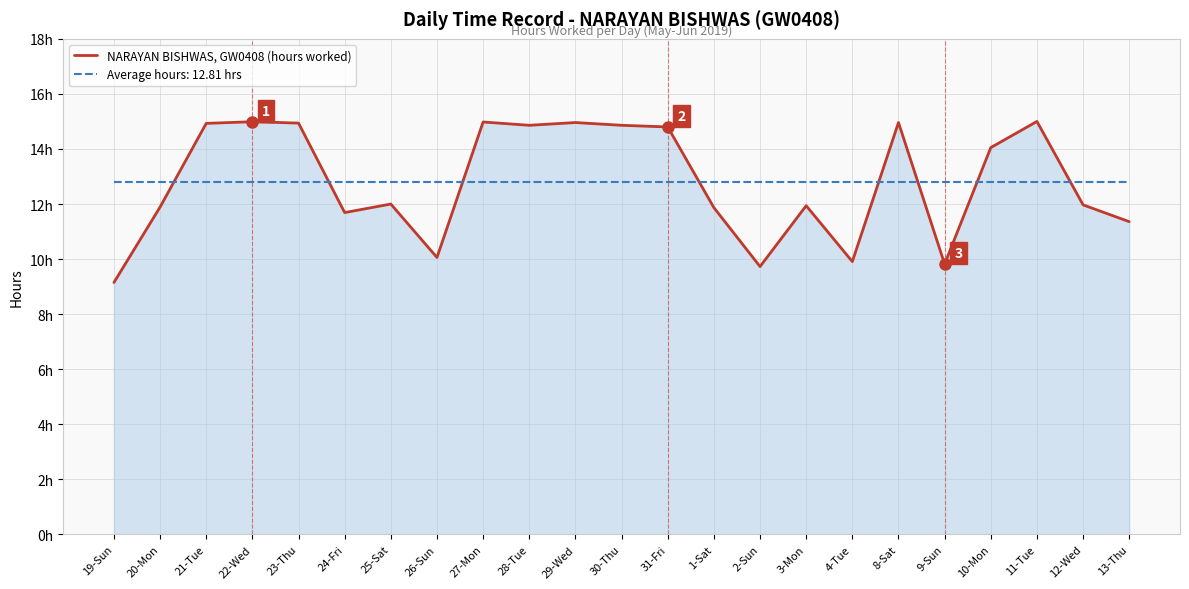

Does the chart have visible grid lines?

Yes